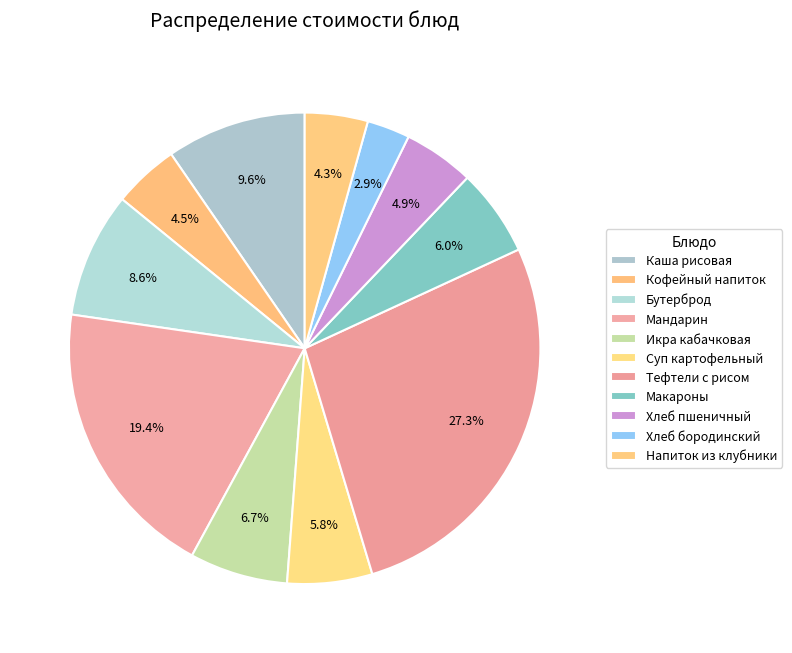

Rank the categories by value from highest to lowest.

Тефтели с рисом "ёжики", Мандарин, Каша рисовая жидкая, Бутерброд с вареной колбасой, Икра кабачковая, Макароны отварные, Суп картофельный с фасолью, Хлеб пшеничный, Кофейный напиток с молоком, Напиток из клубники, Хлеб бородинский